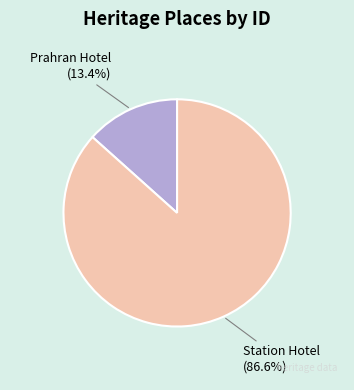

What portion of the pie excludes Prahran Hotel?

86.6%